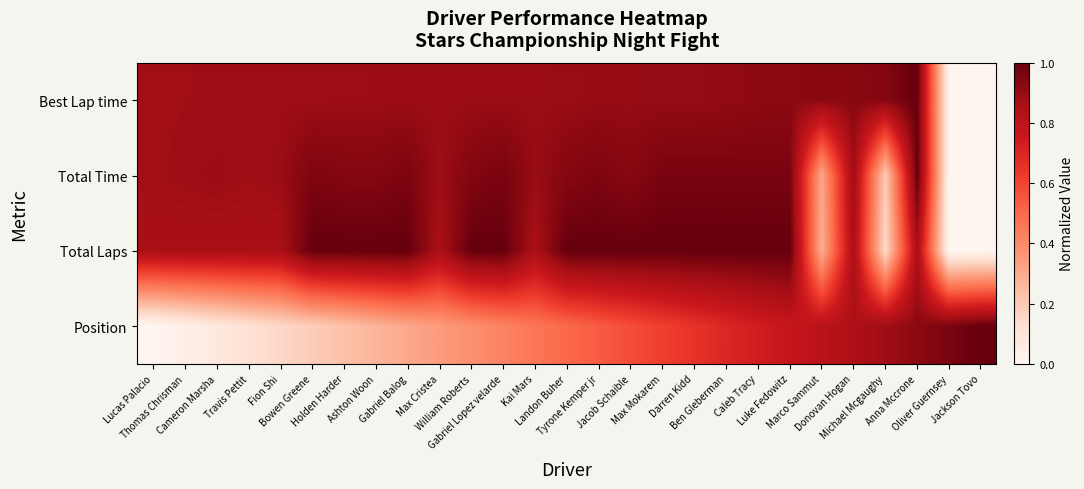

What is the total value across all series at Travis Pettit?

2.7